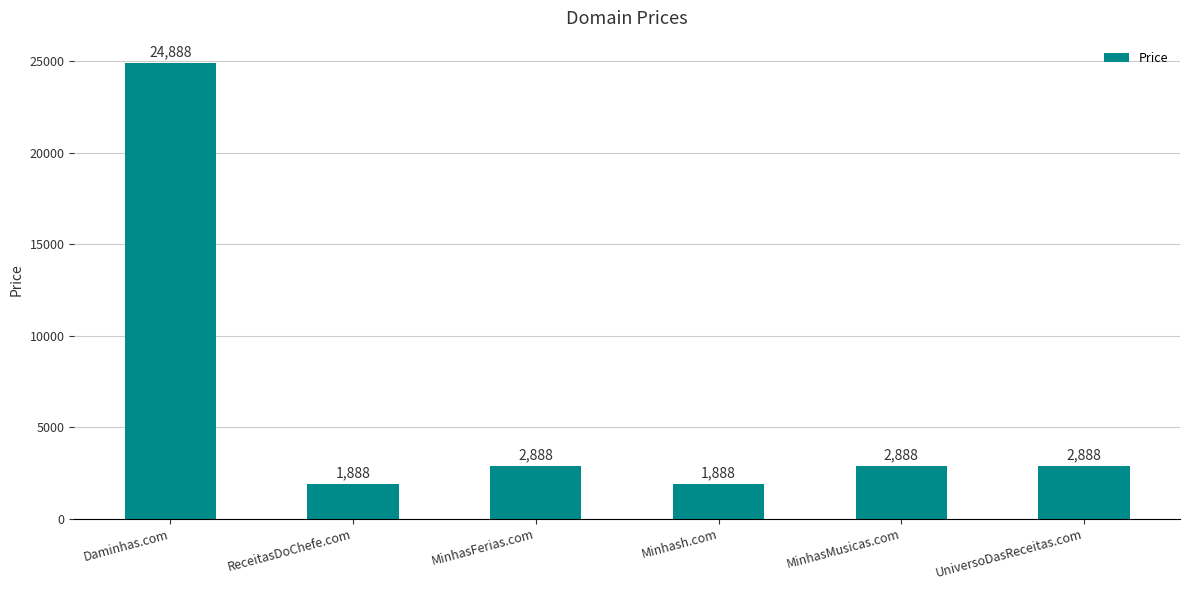

What position from the right is UniversoDasReceitas.com?

1